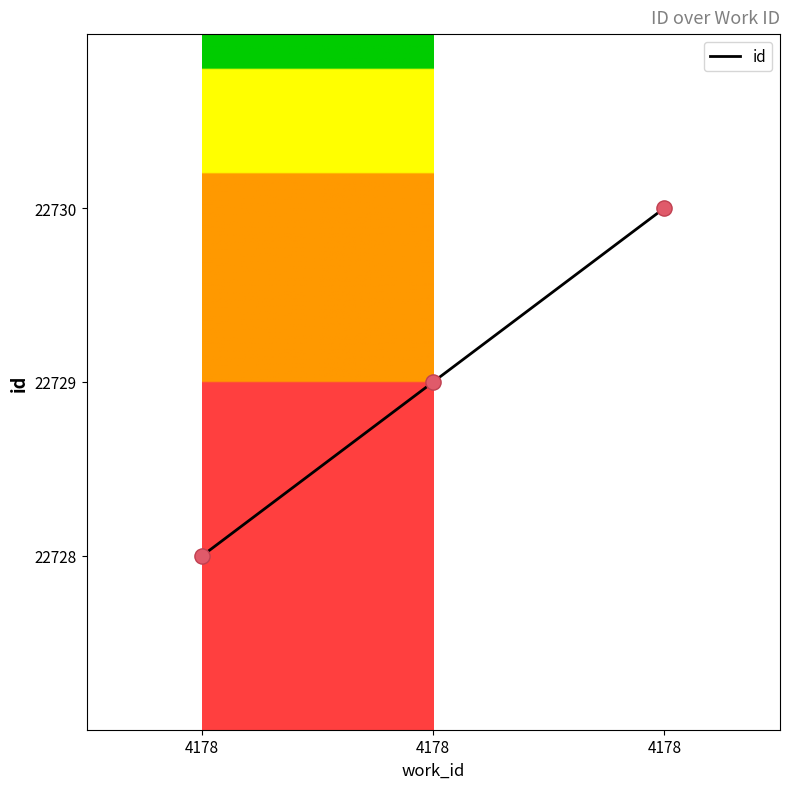

What is the change in value from 4178 to 4178?

+1